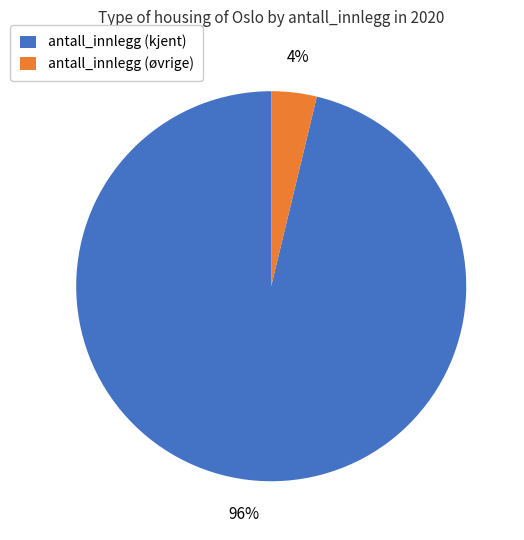

Which slice is the smallest?

antall_innlegg (øvrige)